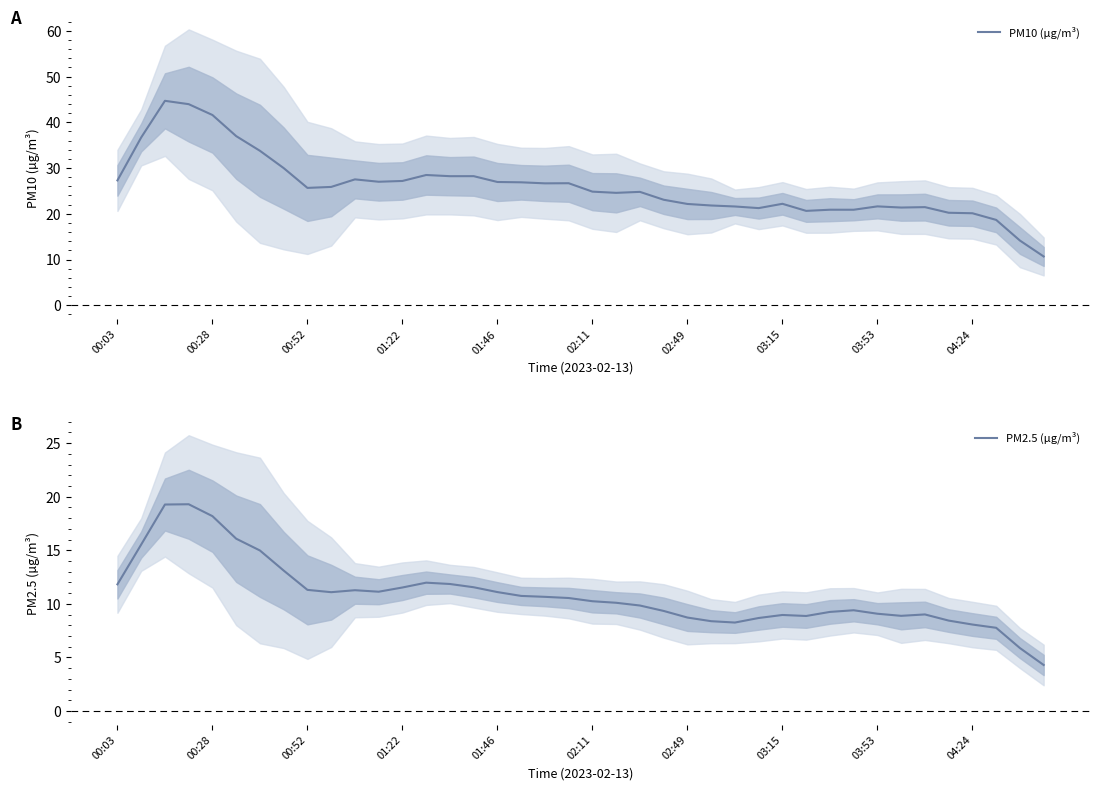

What is the lowest value of the PM10 (µg/m³) series?

10.7